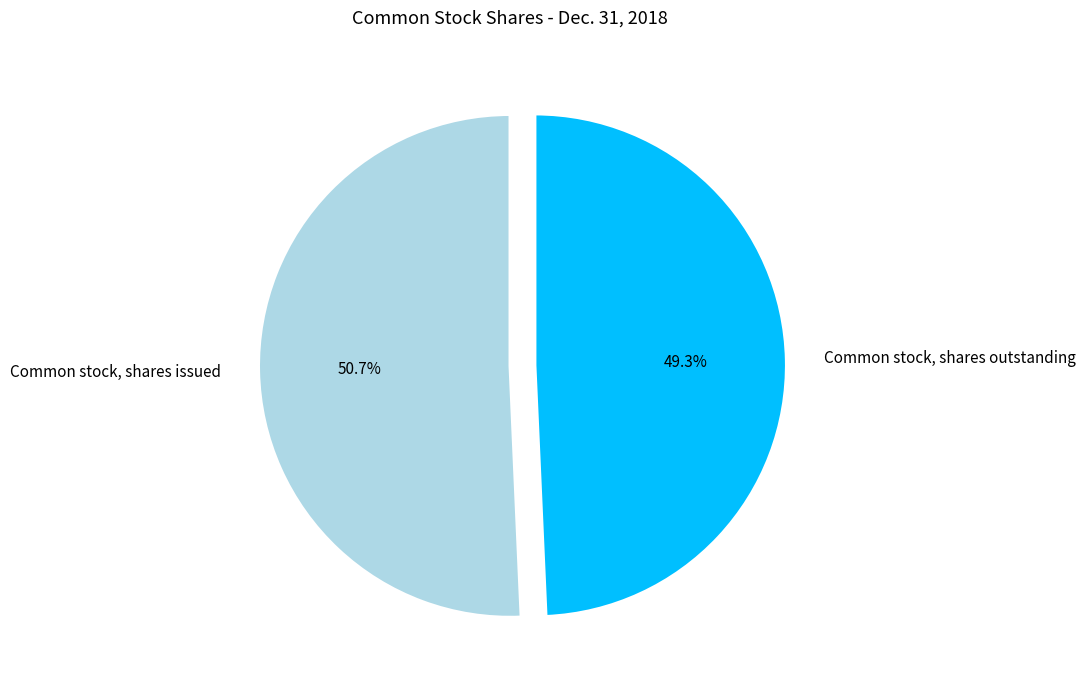

Which slice is the smallest?

Common stock, shares outstanding